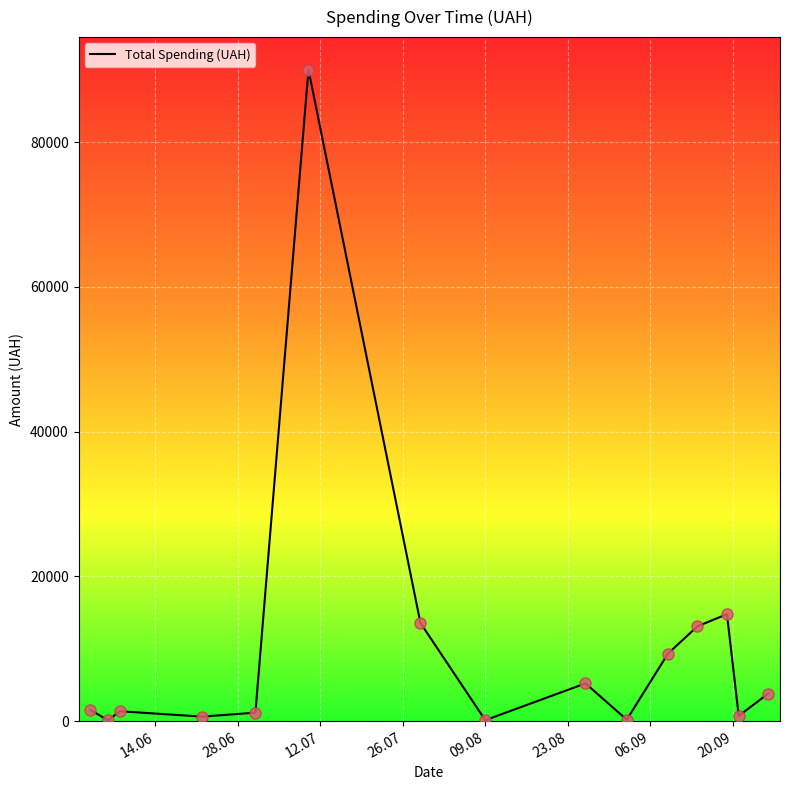

Does the chart display data point markers on the line(s)?

No